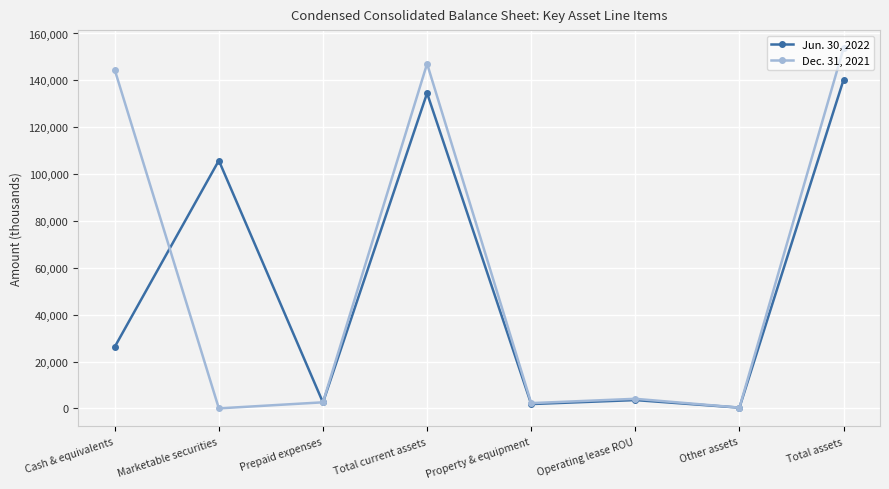

How many interior local valleys does the Dec. 31, 2021 series have?

3